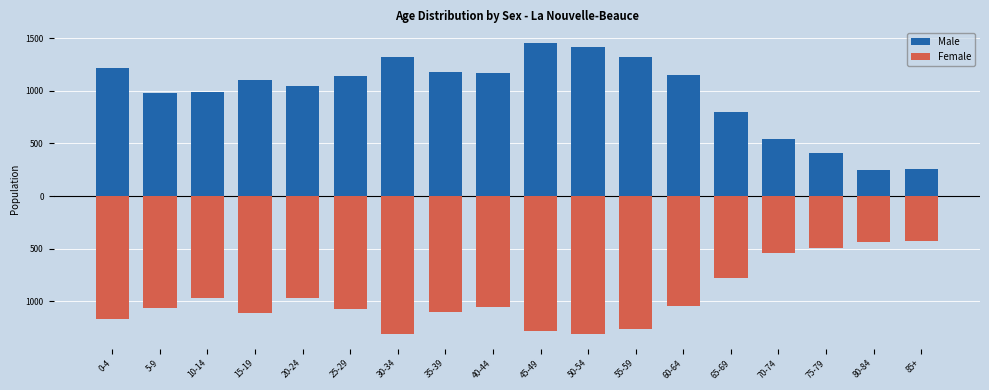

Is it true that Female equals -419 at 50-54?

False